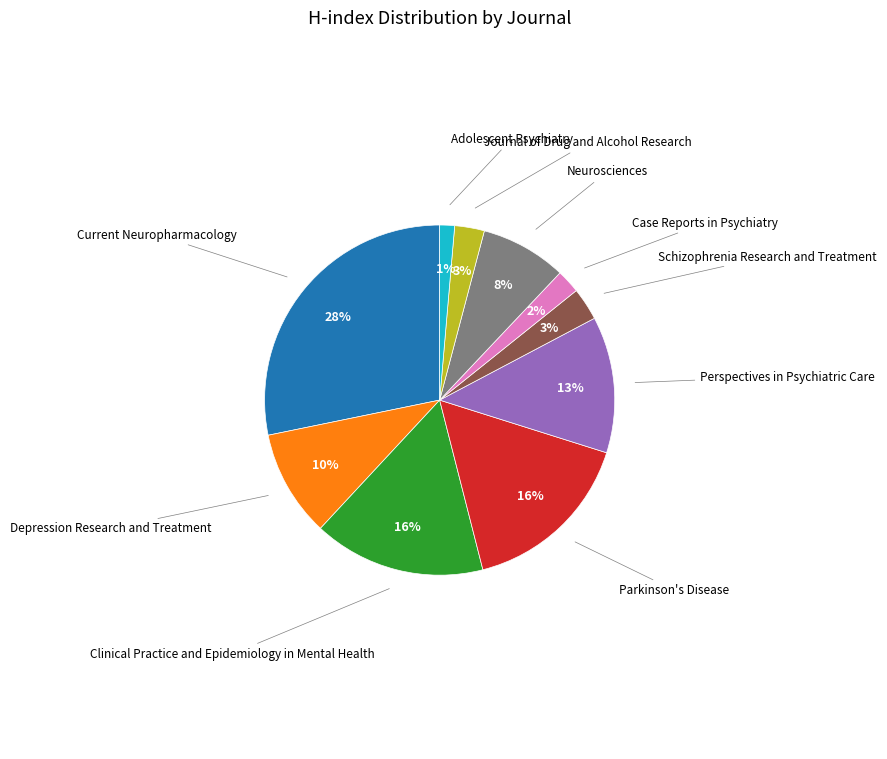

What is the ratio of the value at Depression Research and Treatment to the value at Schizophrenia Research and Treatment?

3.3